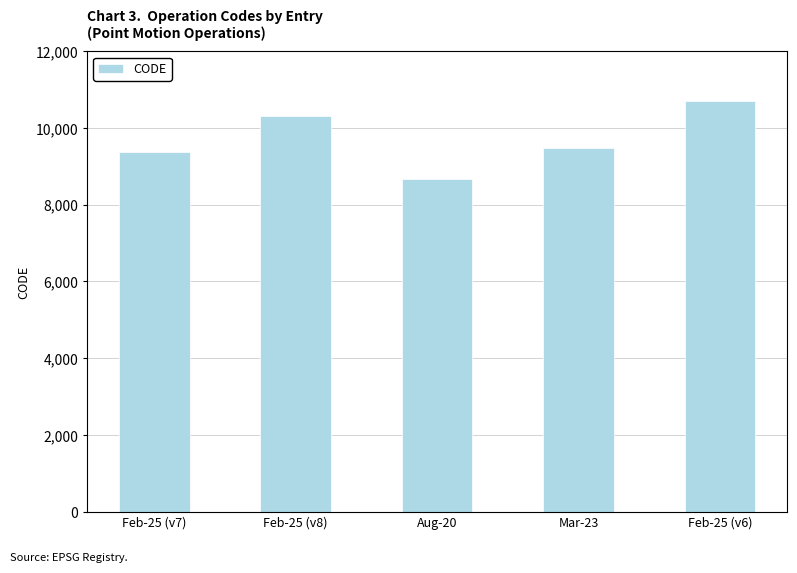

Reading left to right, what are all the values shown in this chart?

9375	10323	8676	9483	10707